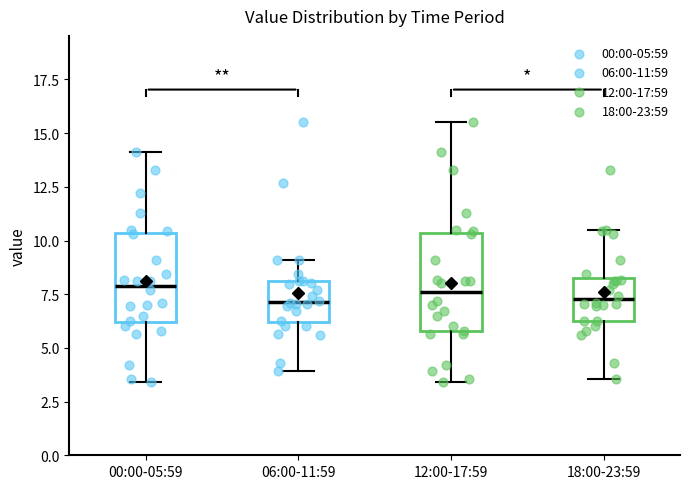

Where does the median line of the box for 18:00-23:59 sit on the y-axis? The values are not printed on the chart, so give them approximately, as read against the axis.

7.5